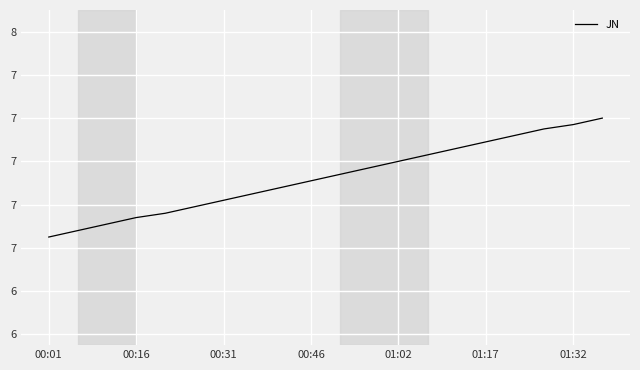

What is the smallest value displayed?

6.7